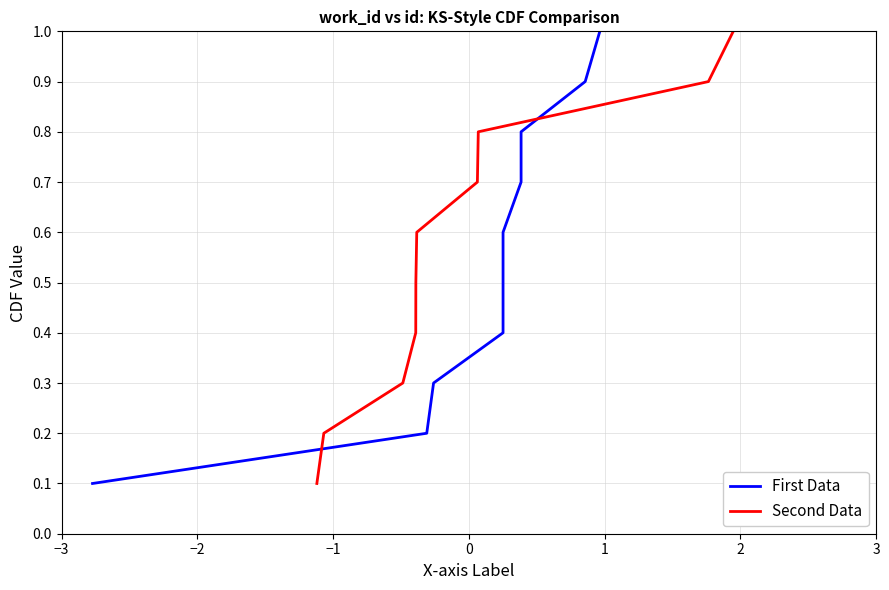

What is the highest value of the Second Data series?

1.0